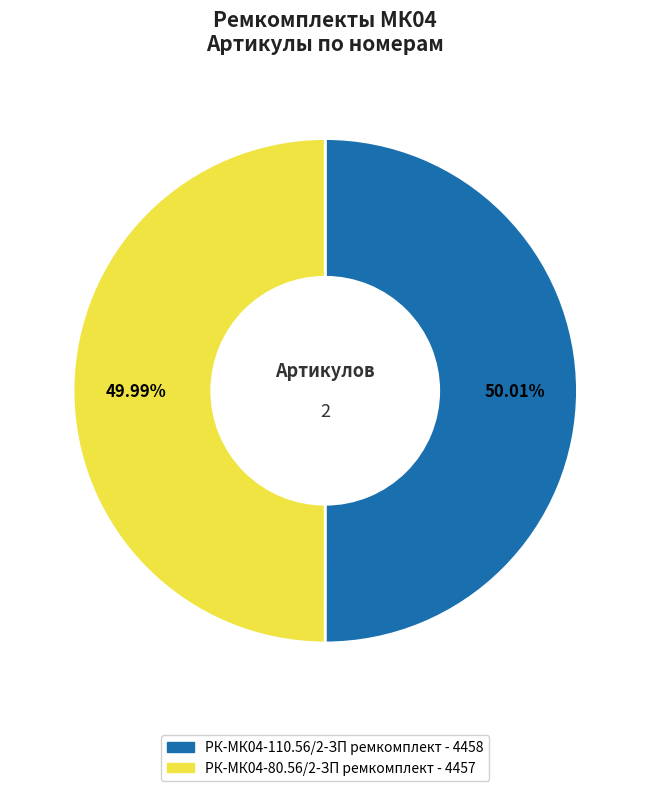

Approximately how many times larger is the value at РК-МК04-80.56/2-ЗП ремкомплект compared to РК-МК04-110.56/2-ЗП ремкомплект?

1.0